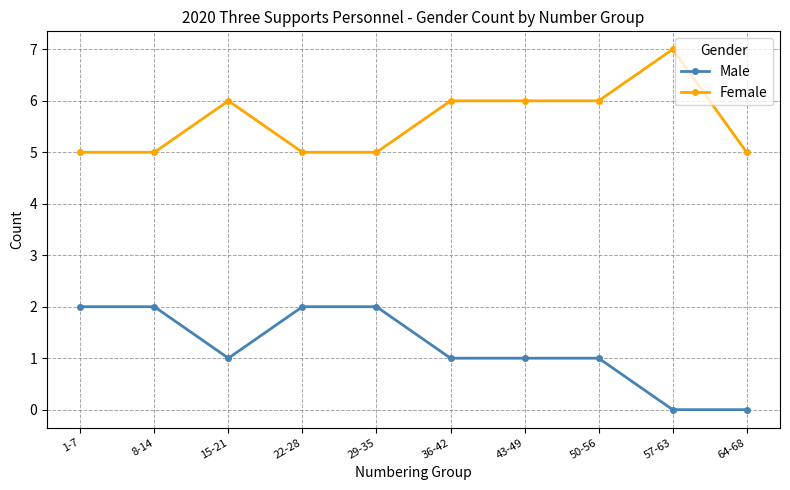

Count the number of data series in this chart.

2